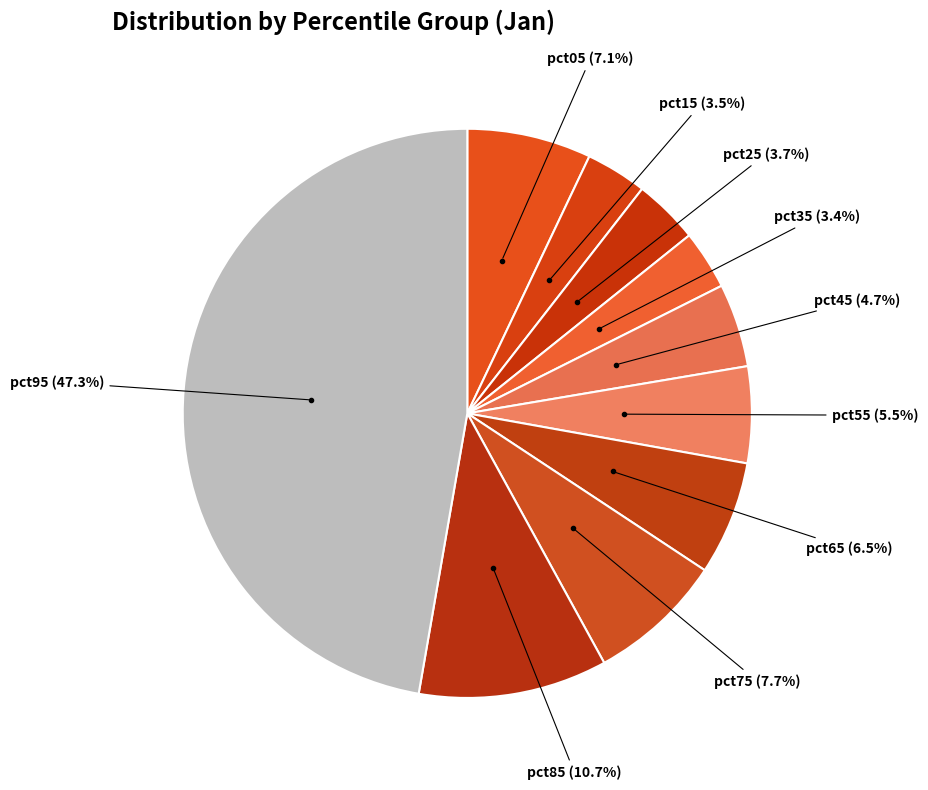

Which slice is the smallest?

pct35